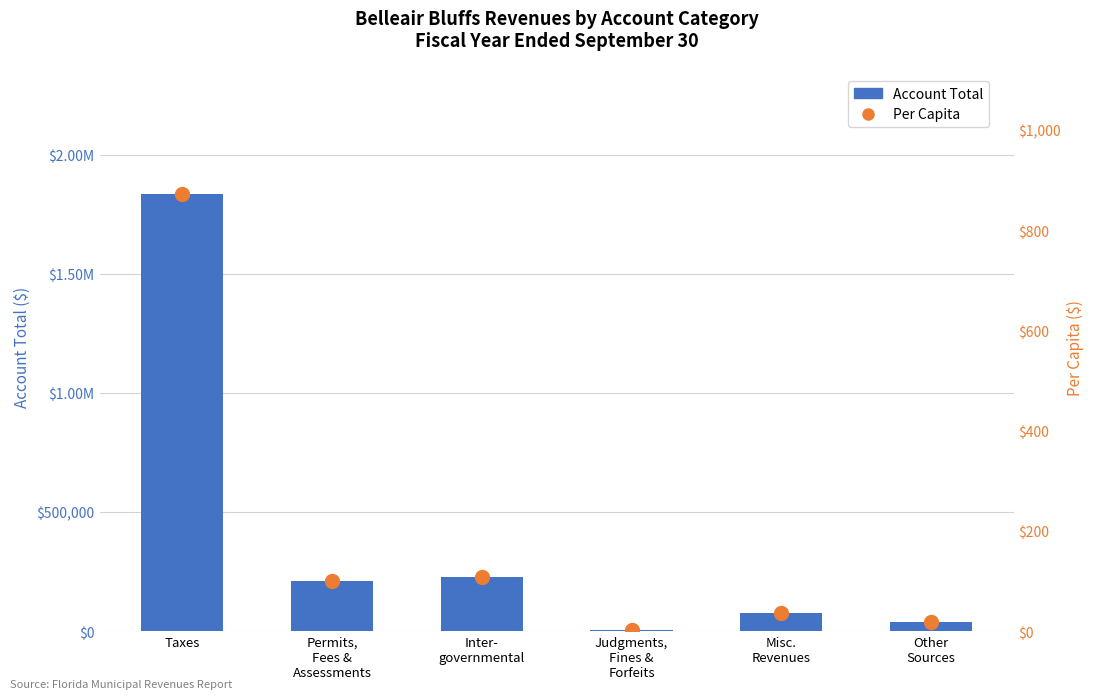

What is the total value across all series at Judgments,
Fines &
Forfeits?

3329.6